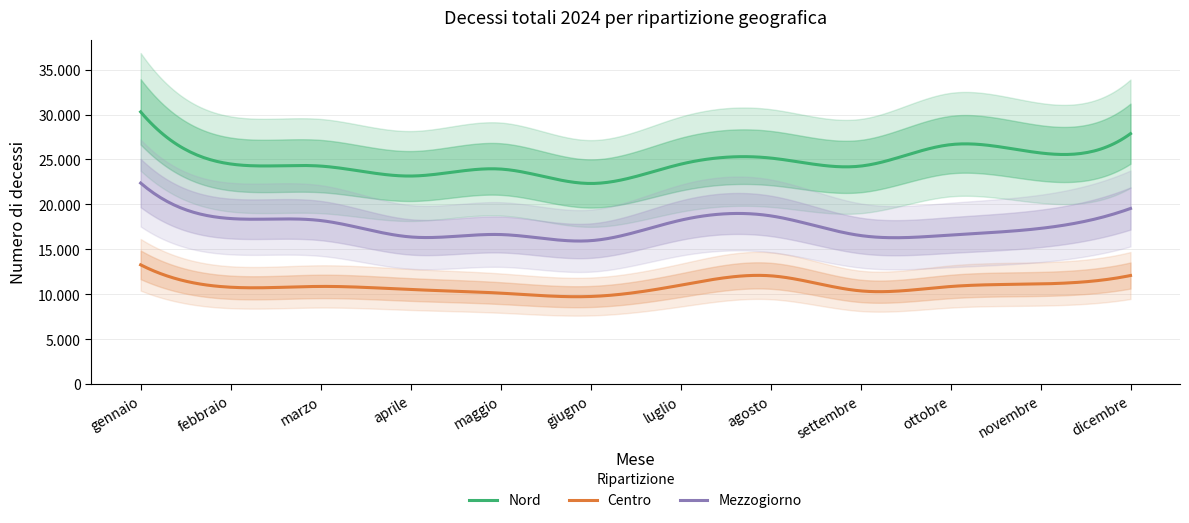

Is it true that Nord equals 35568 at febbraio?

False